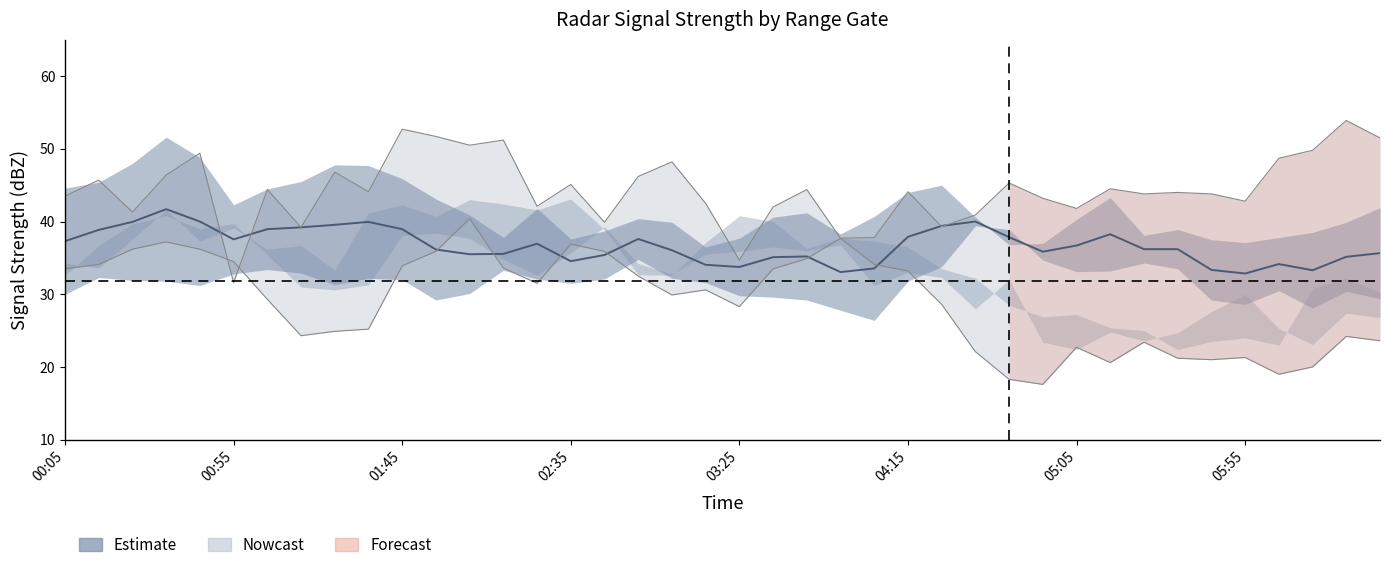

How many distinct data groups are displayed?

3